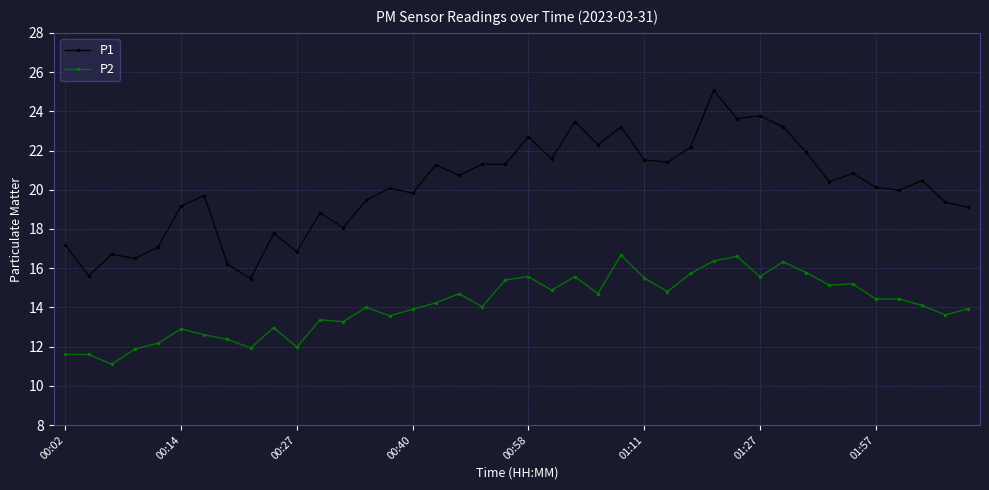

Which series has the largest range (max minus min)?

P1